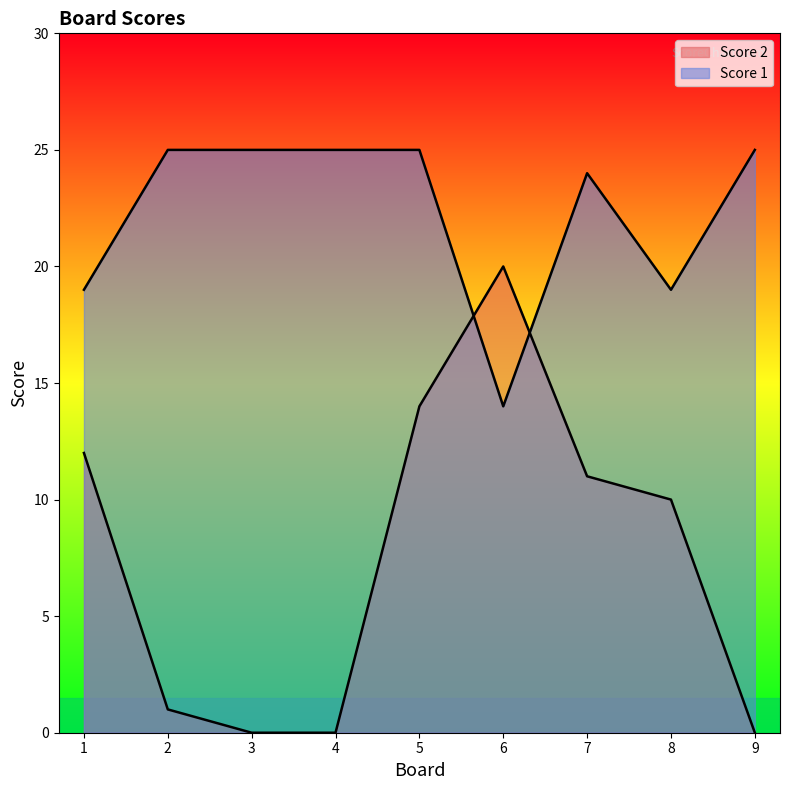

Between 2 and 1, which is larger?

2